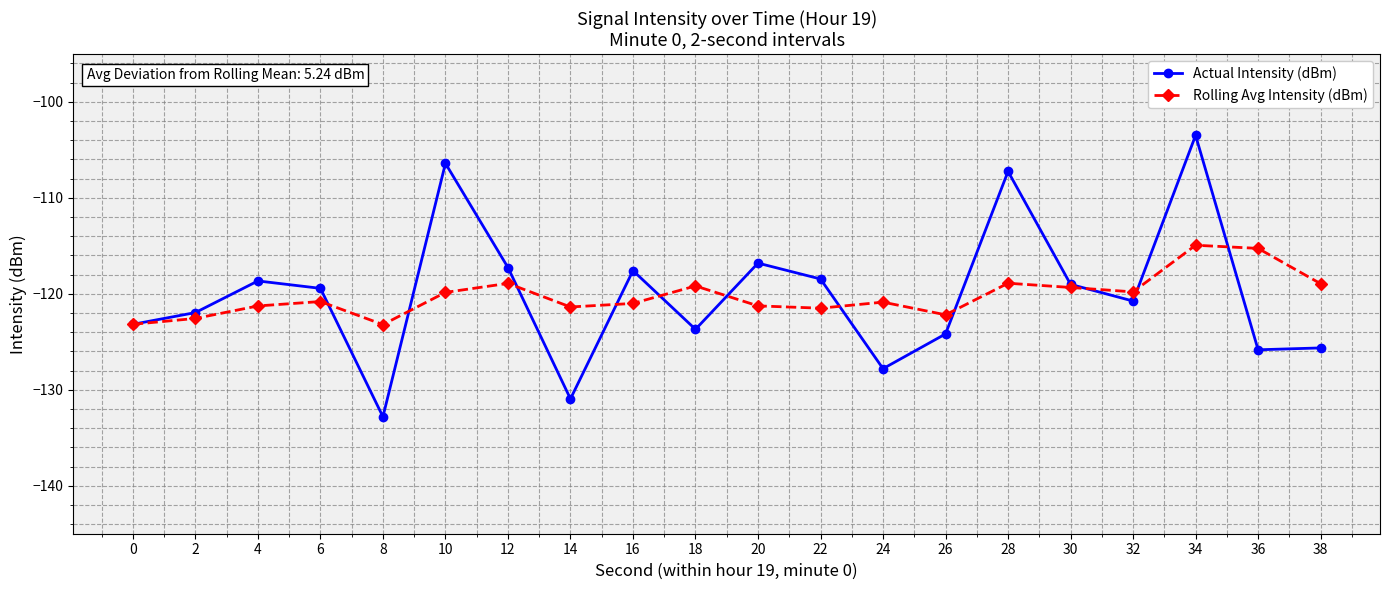

What is the minimum value shown in the chart?

-132.8